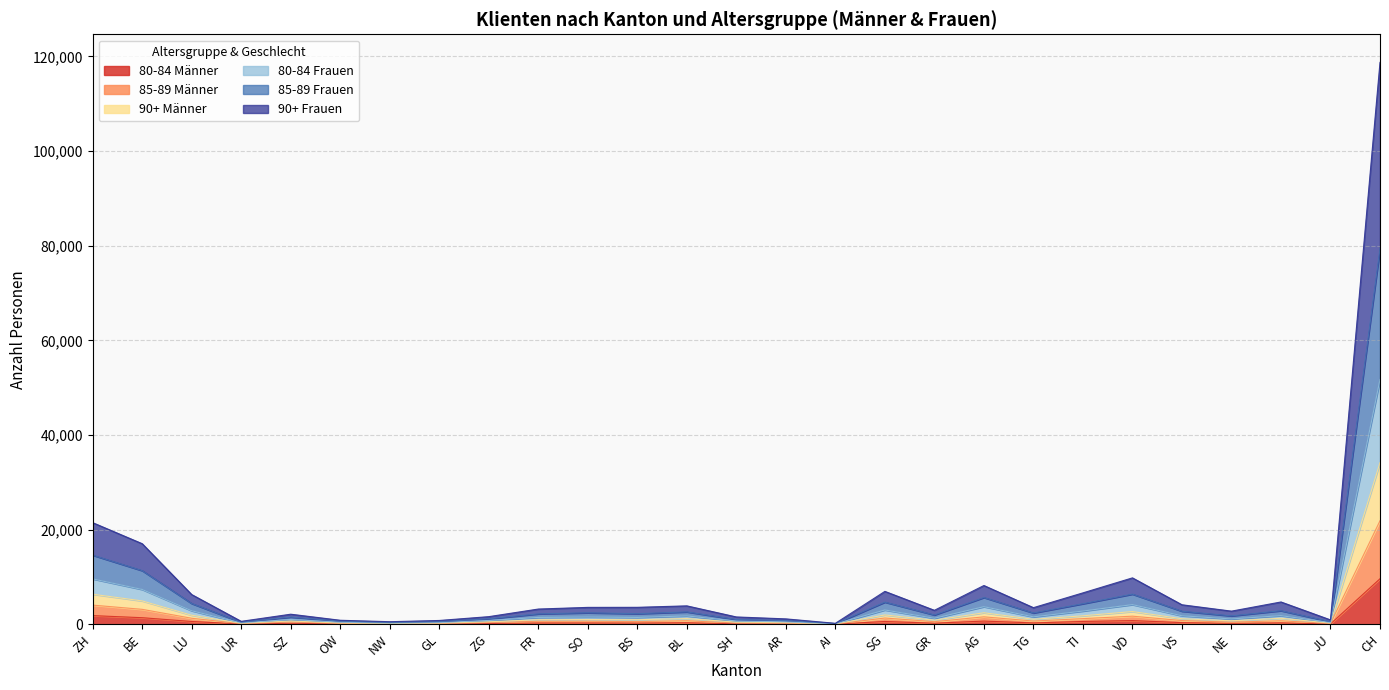

True or false: 90+ Frauen and 80-84 Männer intersect in this chart.

False